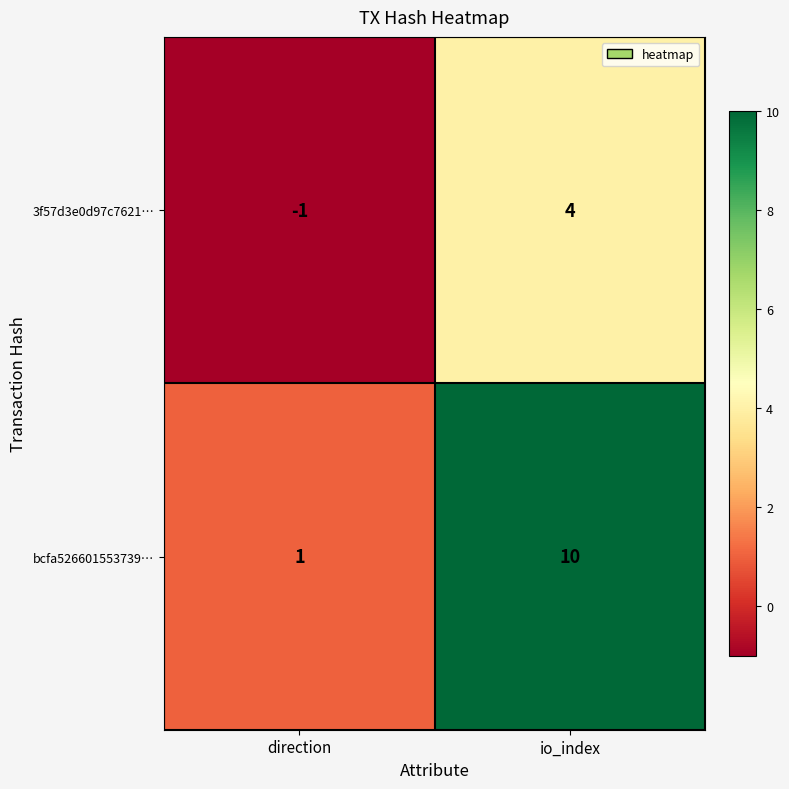

Reading left to right, list all the values displayed in this chart.

3f57d3e0d97c7621…: direction=-1	io_index=4
bcfa526601553739…: direction=1	io_index=10